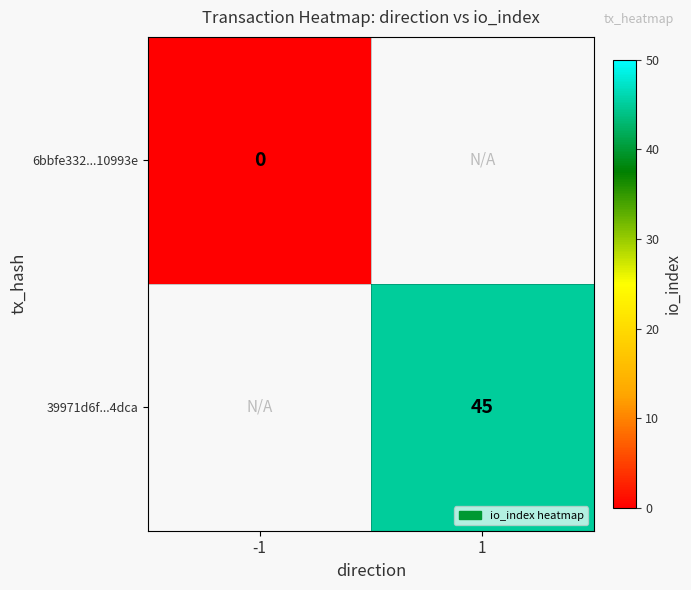

Is the value of 6bbfe332...10993e at -1 greater than the value of 39971d6f...4dca at 1?

No